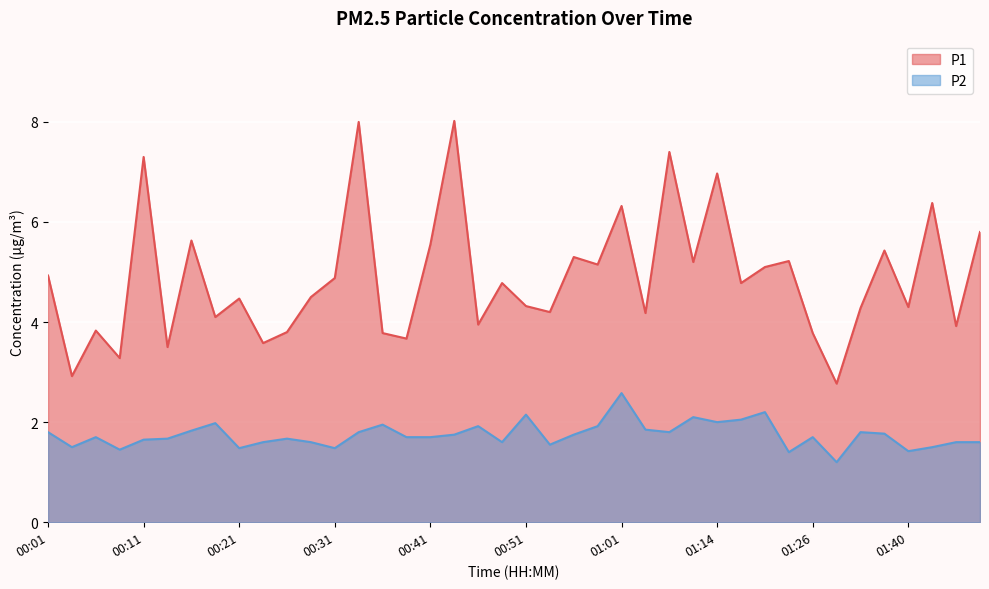

At which label is P2 closest to 1?

01:28